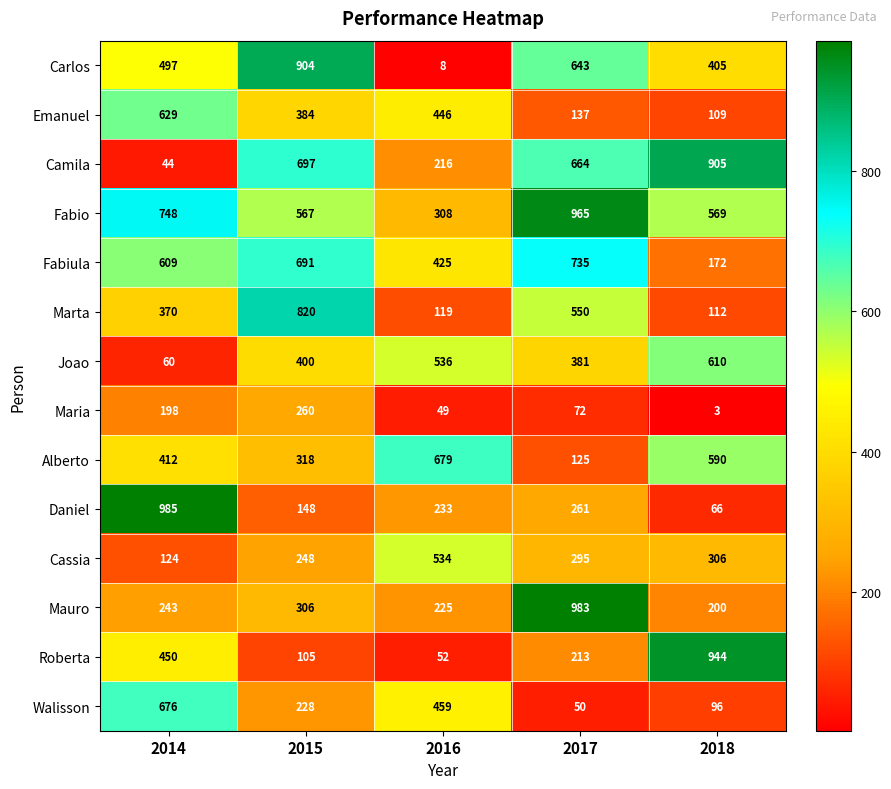

What is the total value across all series at 2017?

6074